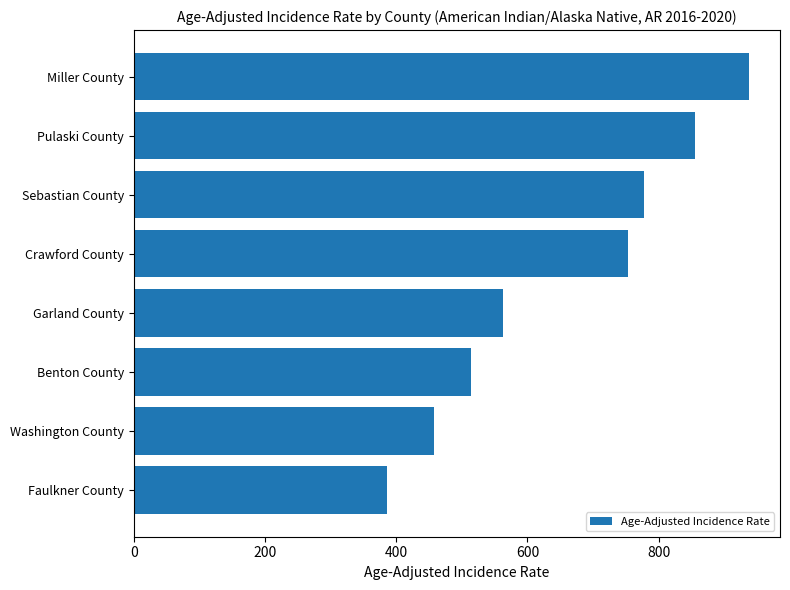

Approximately how many times larger is the value at Sebastian County compared to Garland County?

1.4